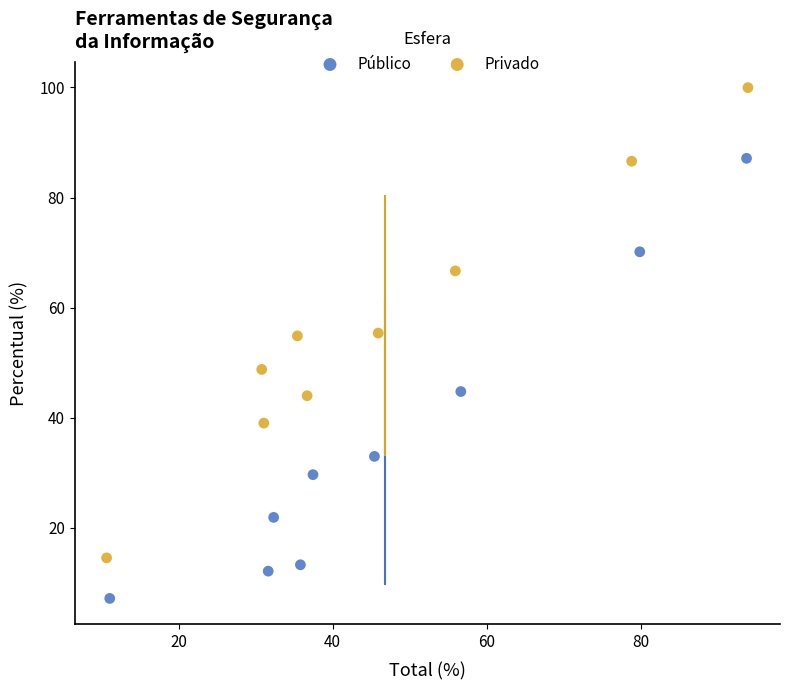

Which series contains the lowest Y value?

Público